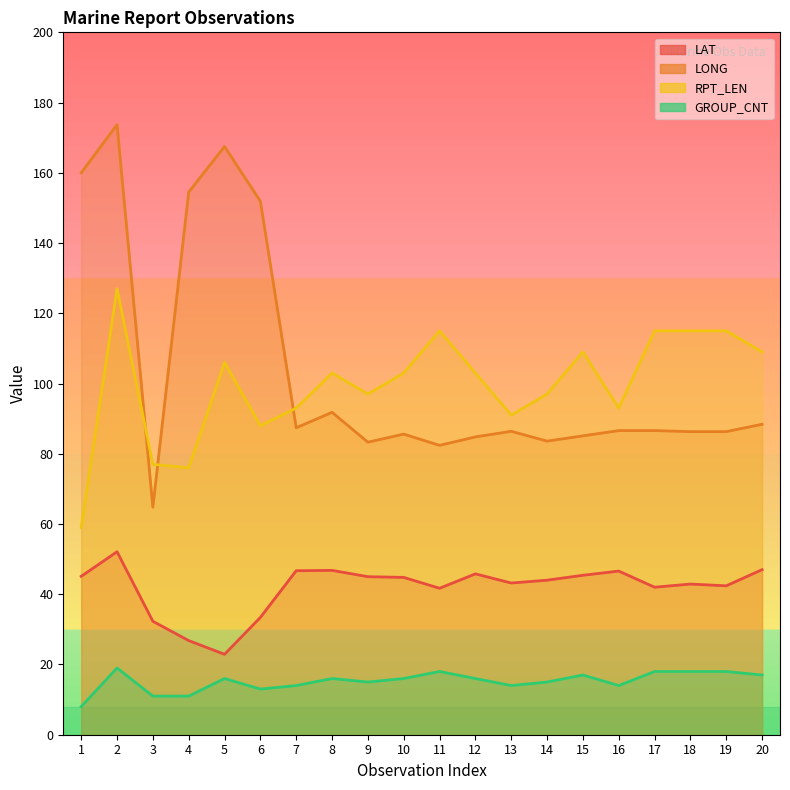

What is the value of the GROUP_CNT point at the 6th from the left?

13.0